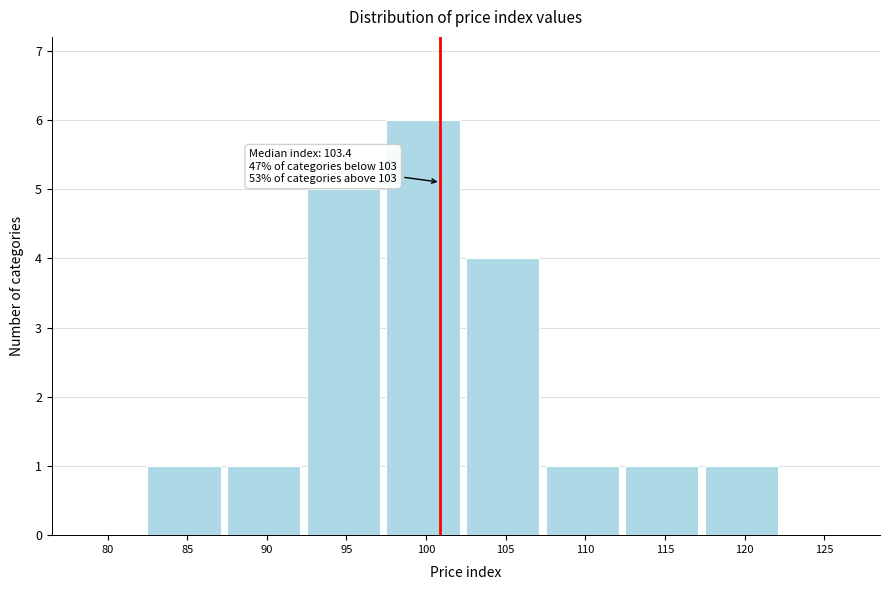

Reading left to right, extract all data points from this chart.

80=0	85=1	90=1	95=5	100=6	105=4	110=1	115=1	120=1	125=0